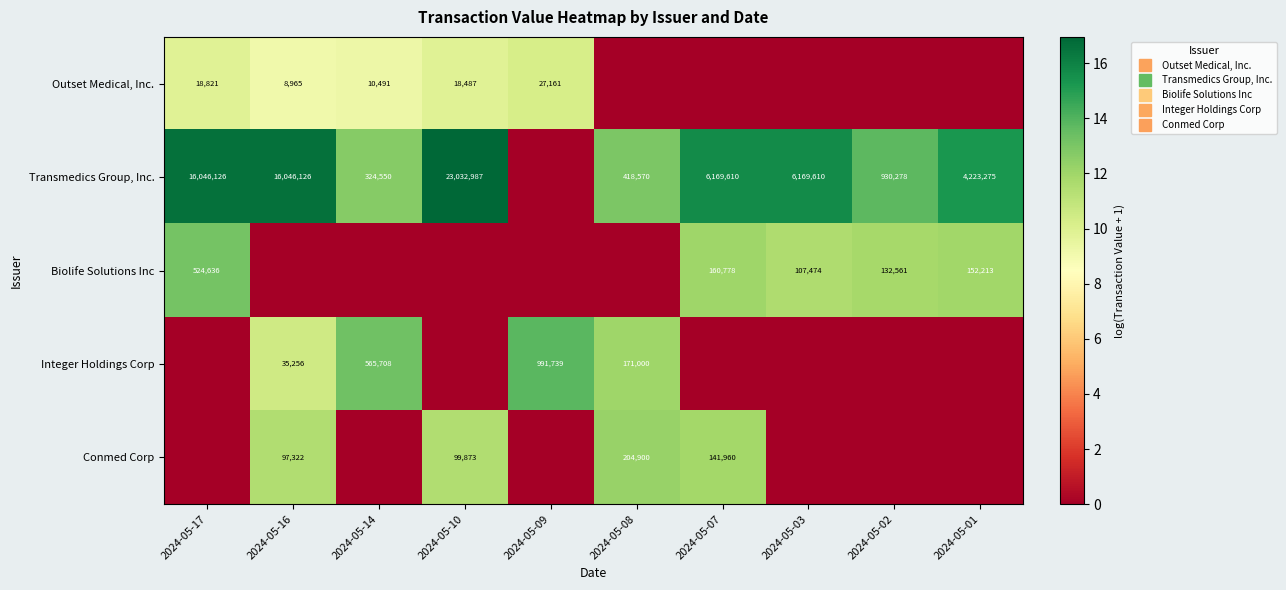

At 2024-05-09, list the series in order from smallest to largest.

Transmedics Group, Inc., Biolife Solutions Inc, Conmed Corp, Outset Medical, Inc., Integer Holdings Corp